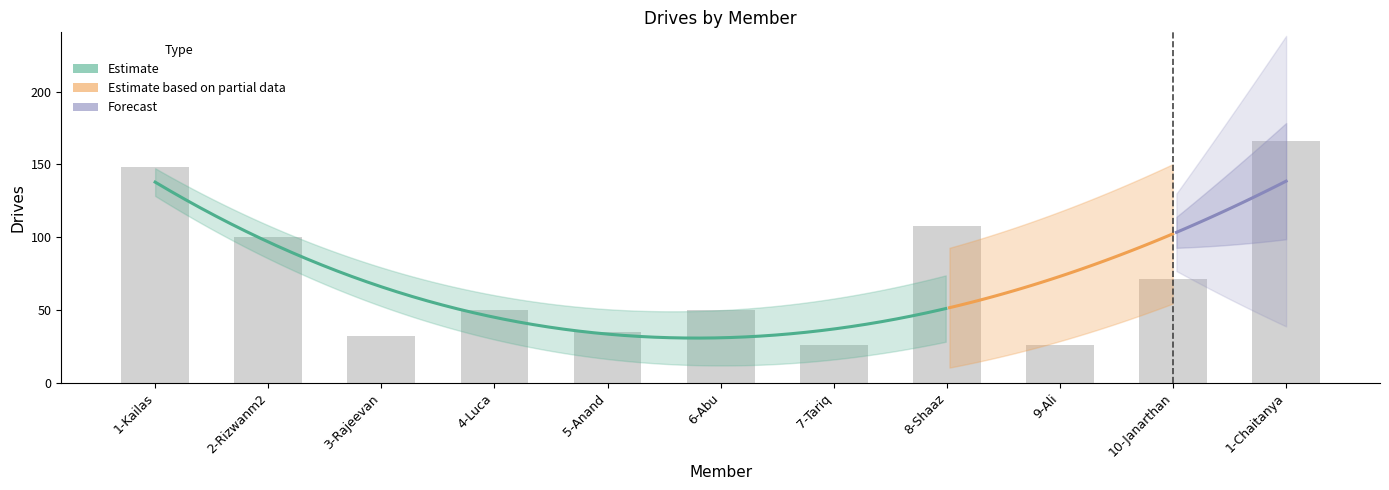

What is the value of the 6th bar from the left?

50